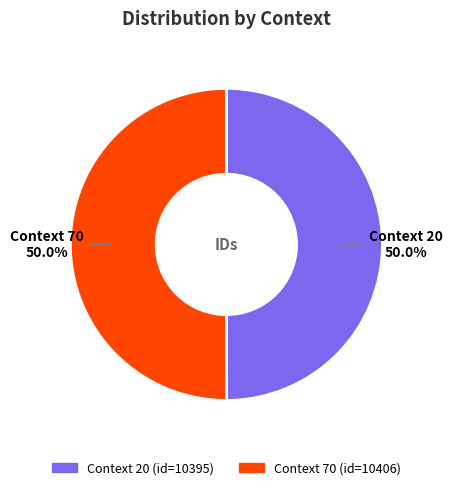

Count the number of slices in the pie.

2